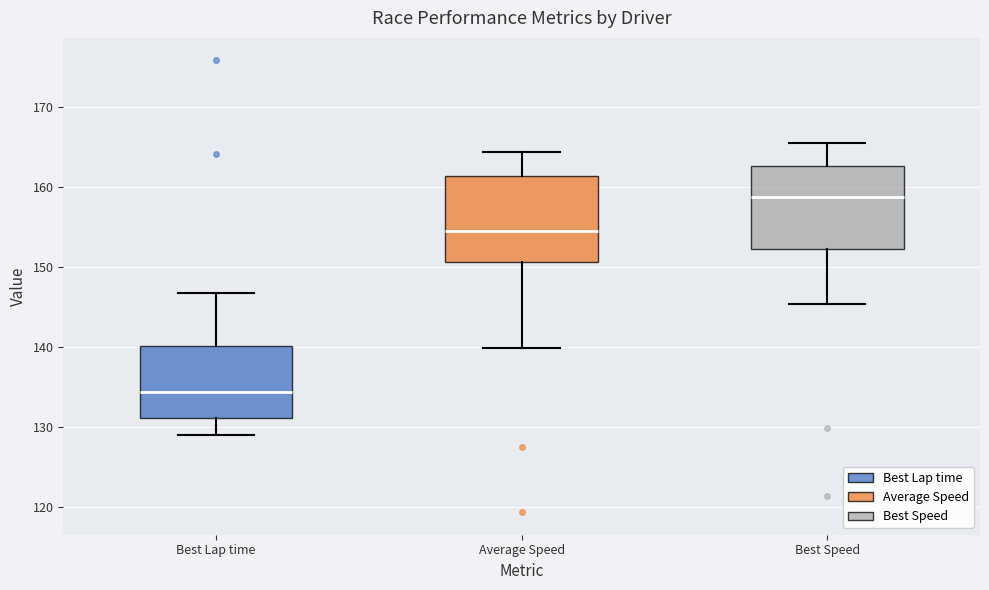

Which box has the highest median line?

Best Speed